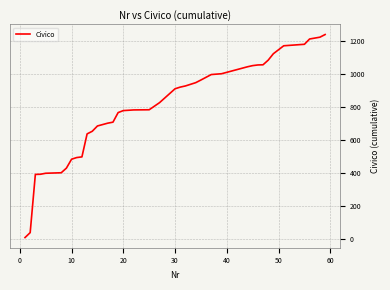

What is the maximum value shown in the chart?

1239